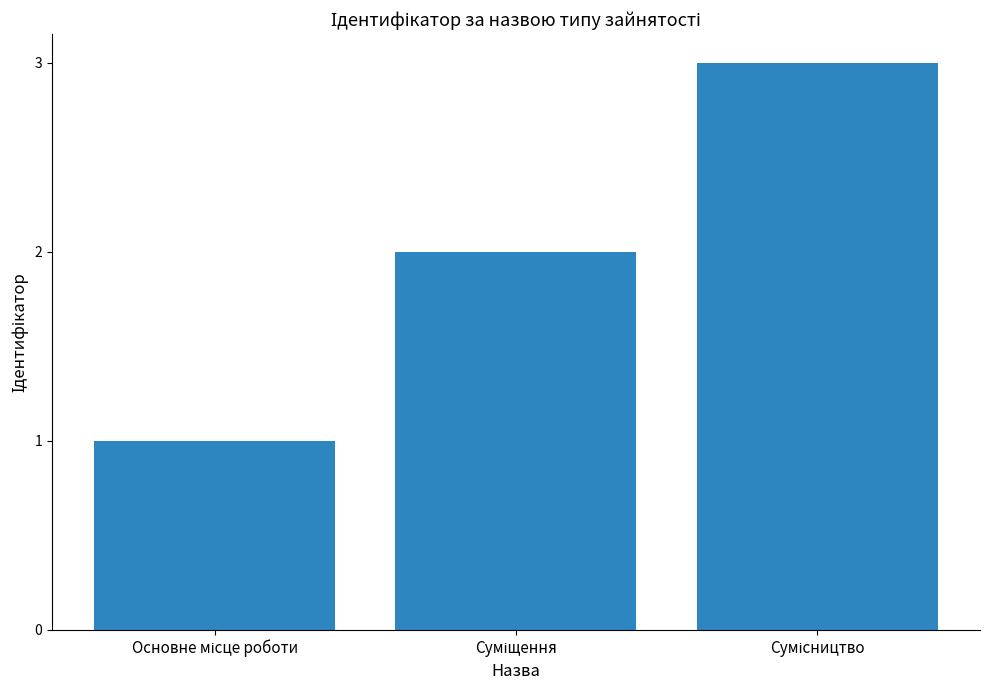

What is the maximum value shown in the chart?

3